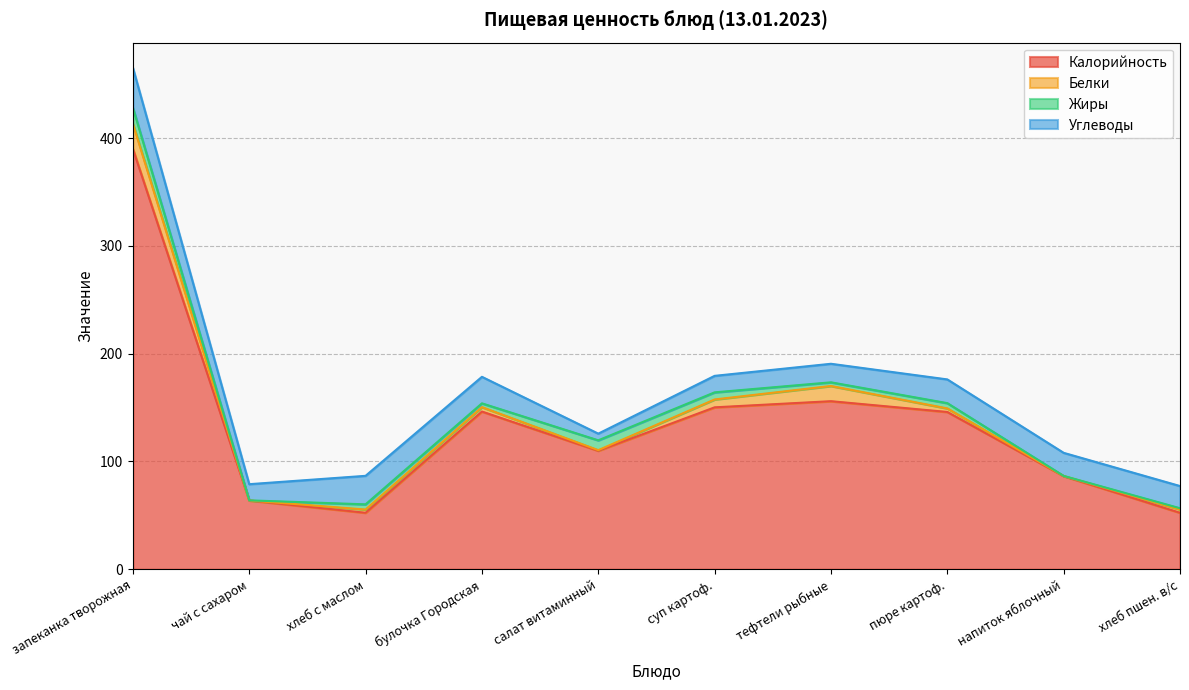

True or false: Калорийность and Жиры cross at least once.

False